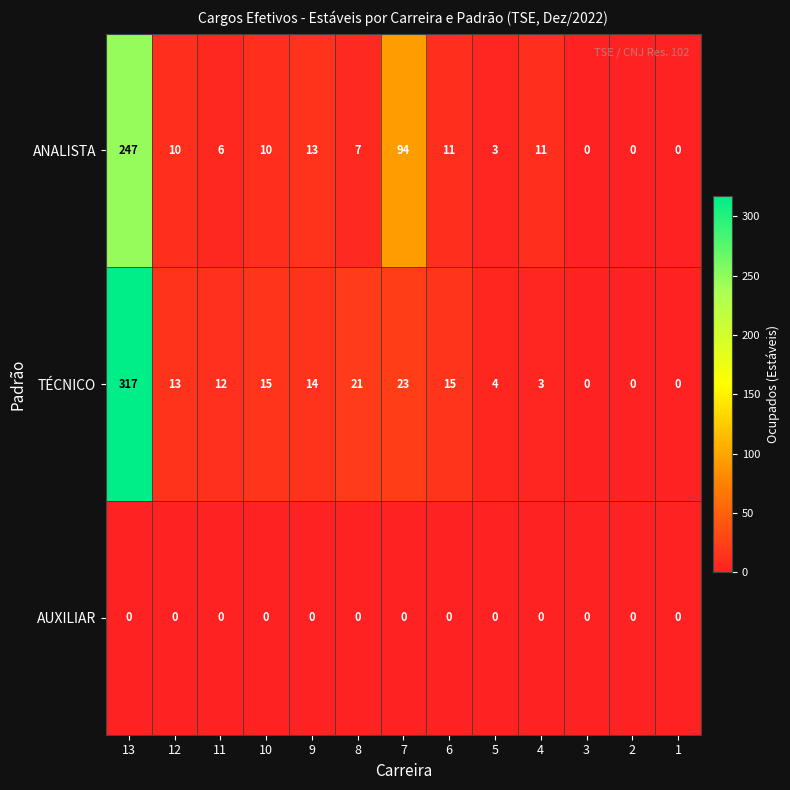

Which category has the highest value across all series?

13